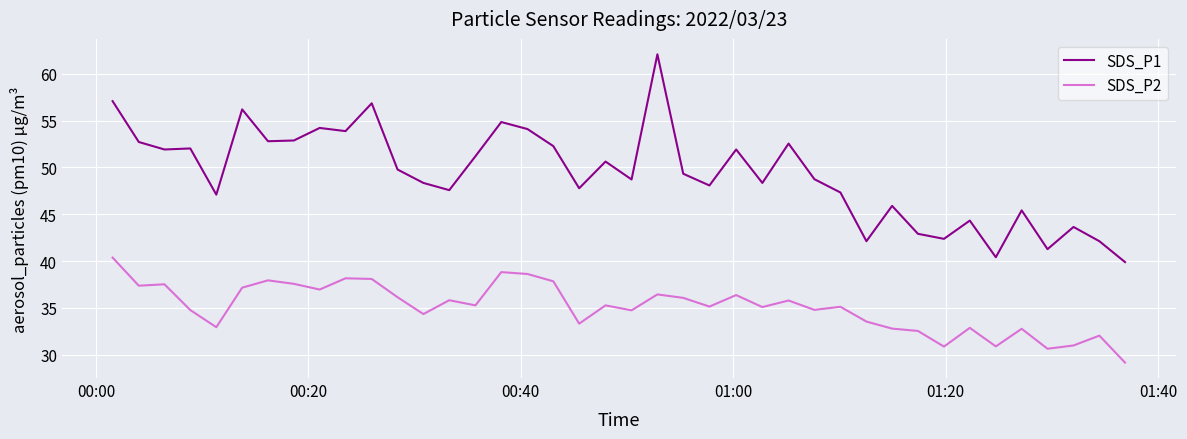

How many series are shown in this chart?

2